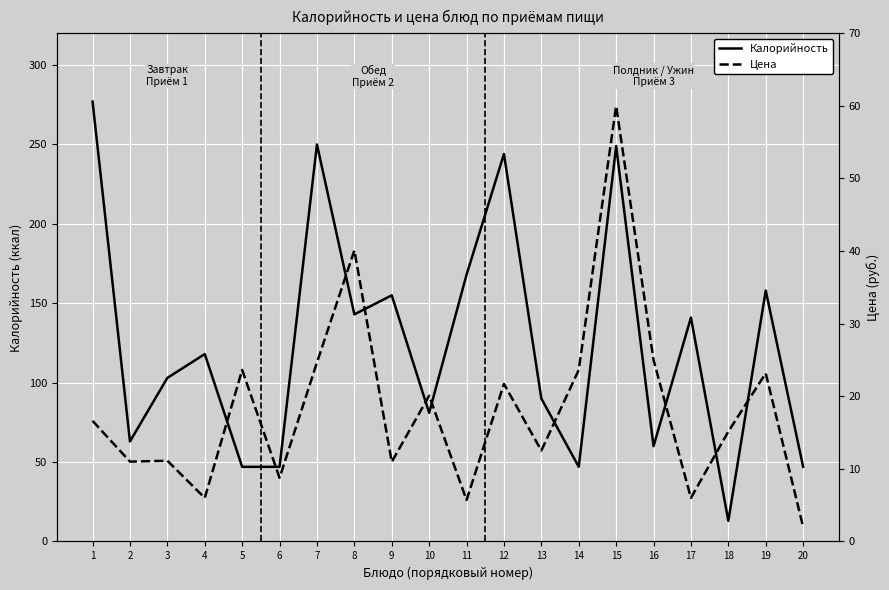

How many values in the Калорийность series exceed 118?

9